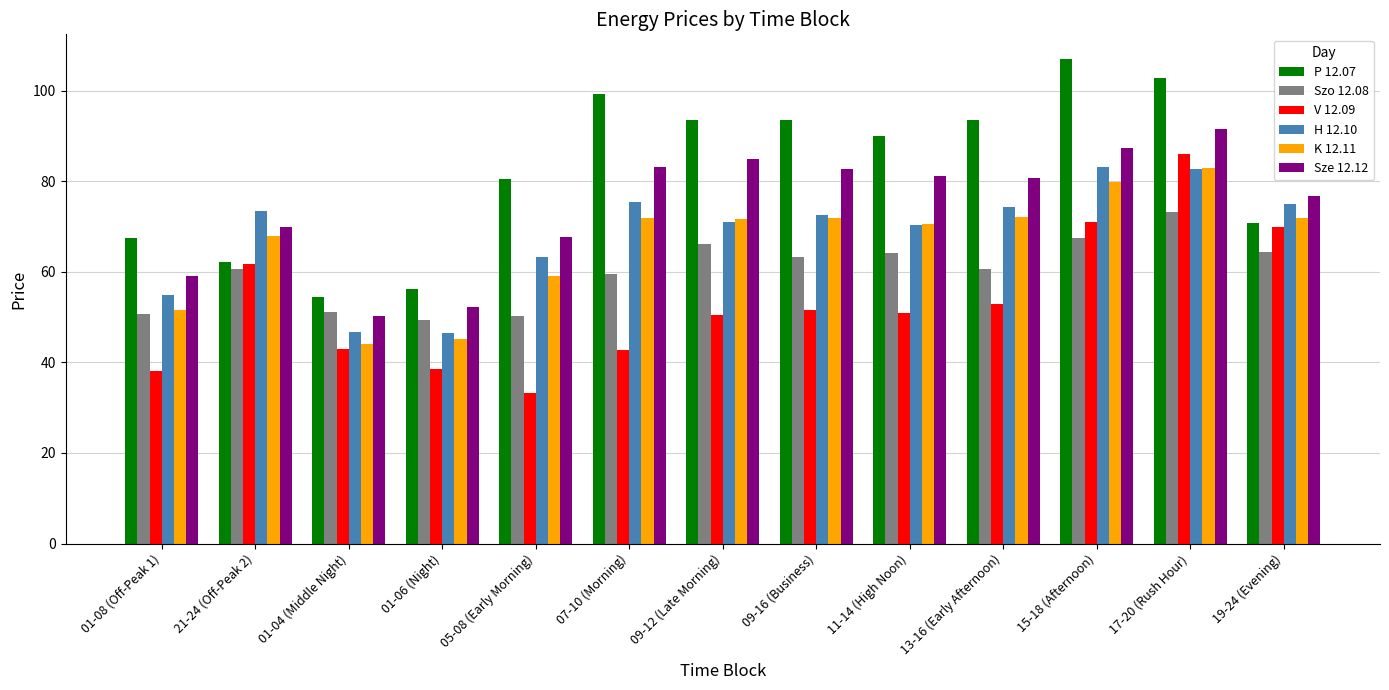

What is the difference between the highest and lowest values at 17-20 (Rush Hour)?

29.4